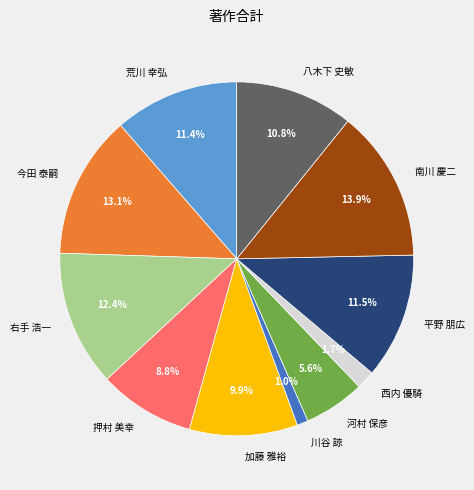

What is the largest slice in the pie chart?

南川 慶二